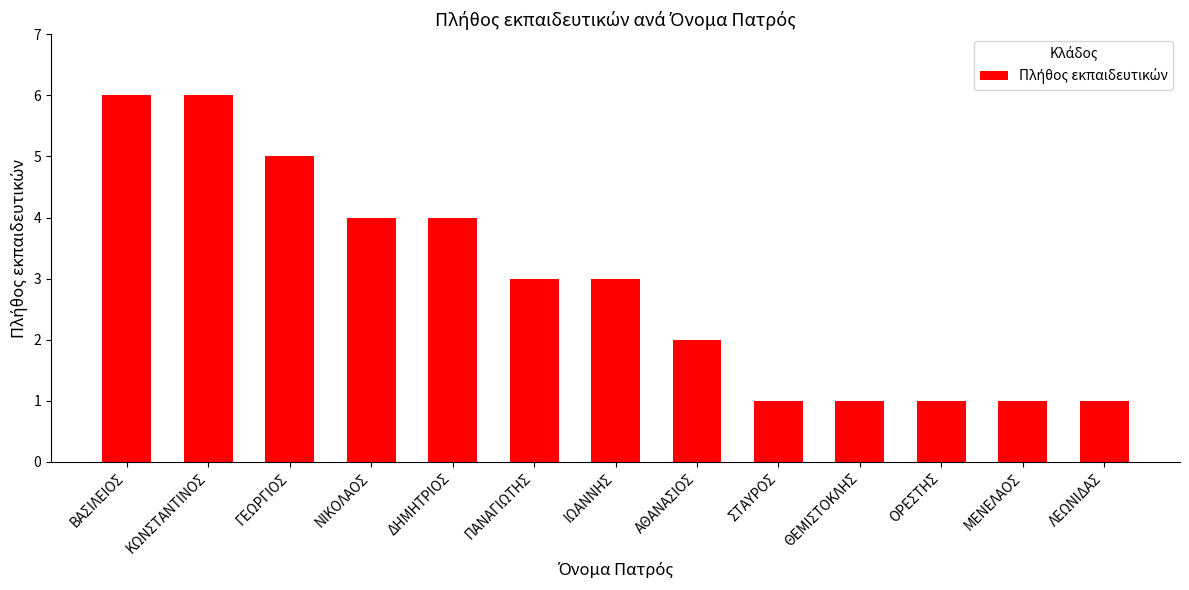

True or false: the data shows 6 at ΚΩΝΣΤΑΝΤΙΝΟΣ.

True